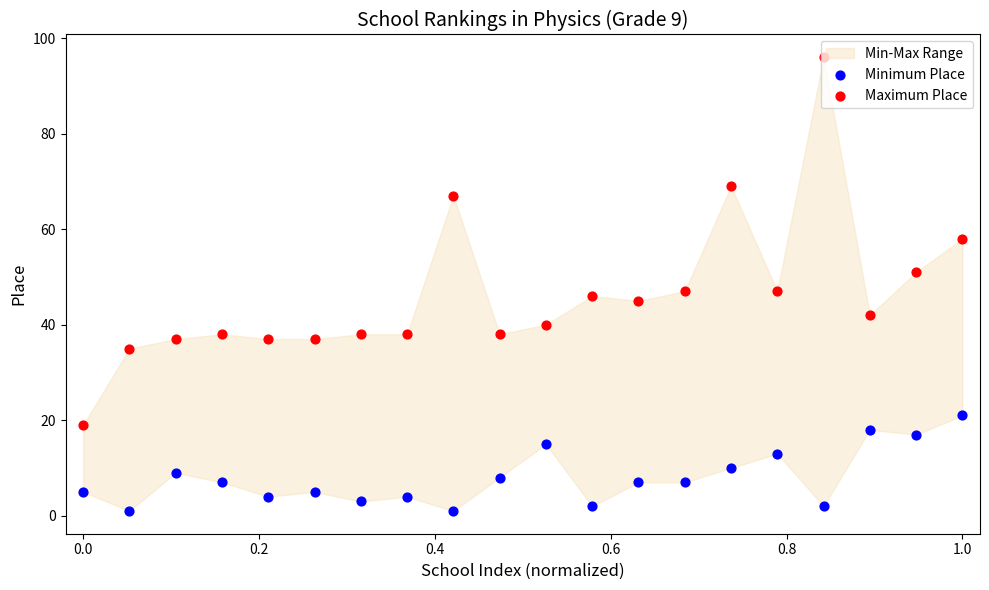

Which series has the largest total across all categories?

Maximum Place